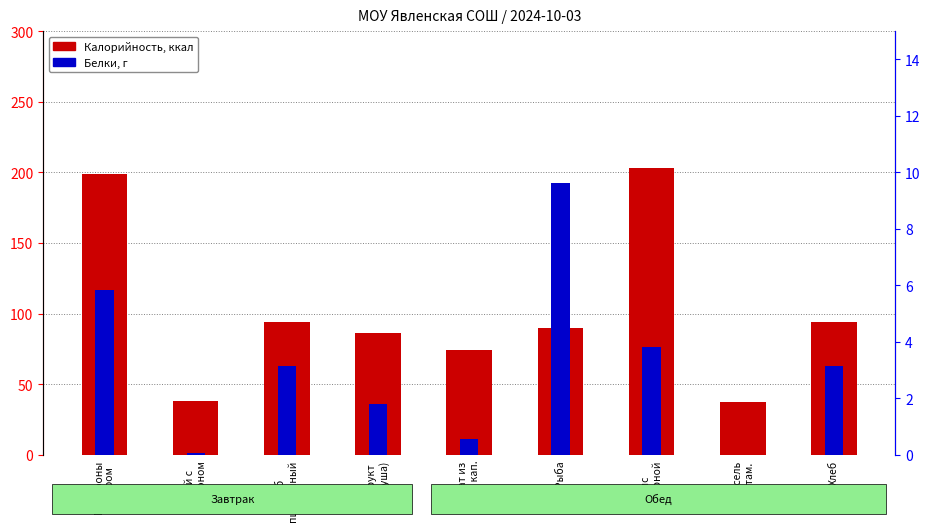

How many values in the Белки series exceed 3?

5